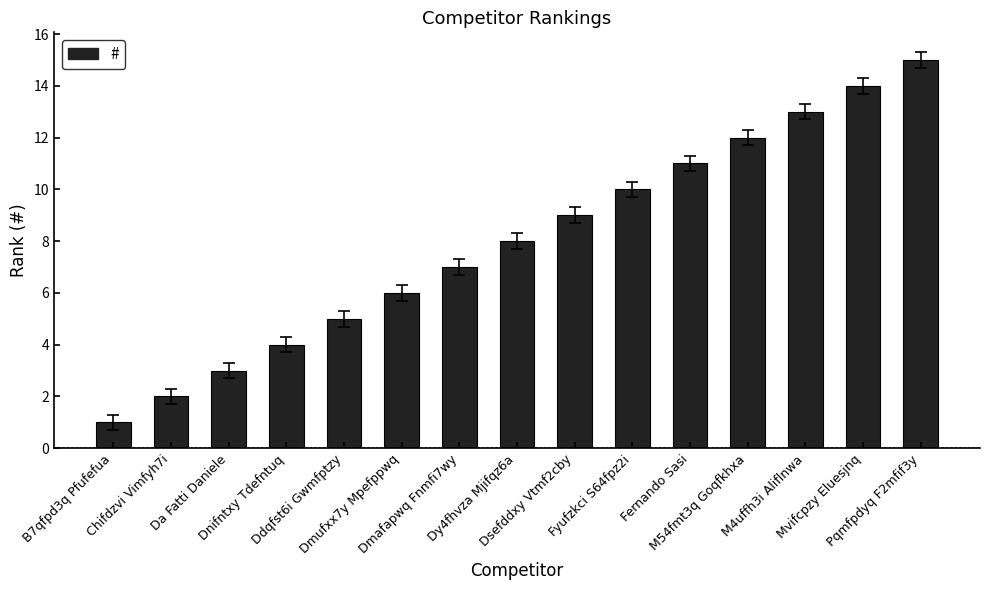

True or false: the data shows 4 at Dnifntxy Tdefntuq.

True